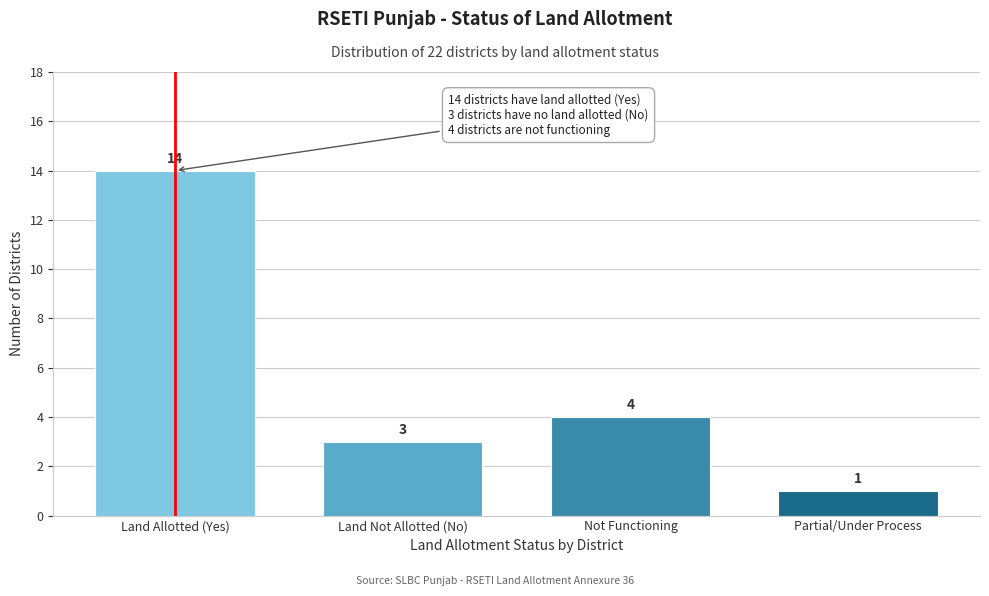

Reading left to right, what are all the values shown in this chart?

14	3	4	1